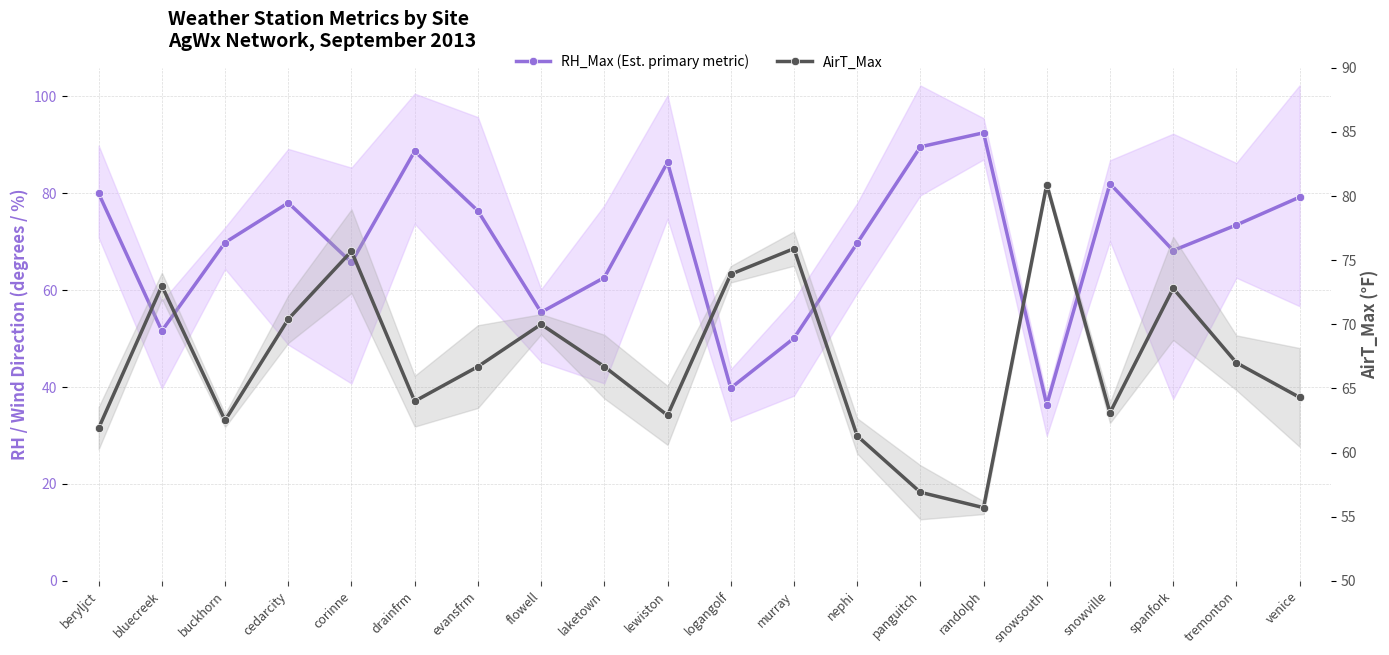

What value does the RH_Max (Est. primary metric) series have at evansfrm?

76.4